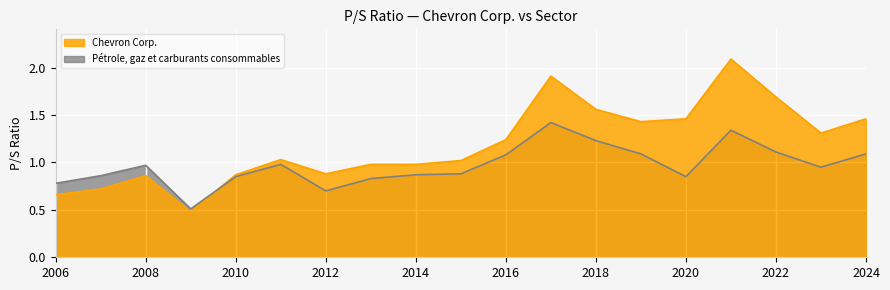

What is the label of the 2nd point from the left?

2007-02-28